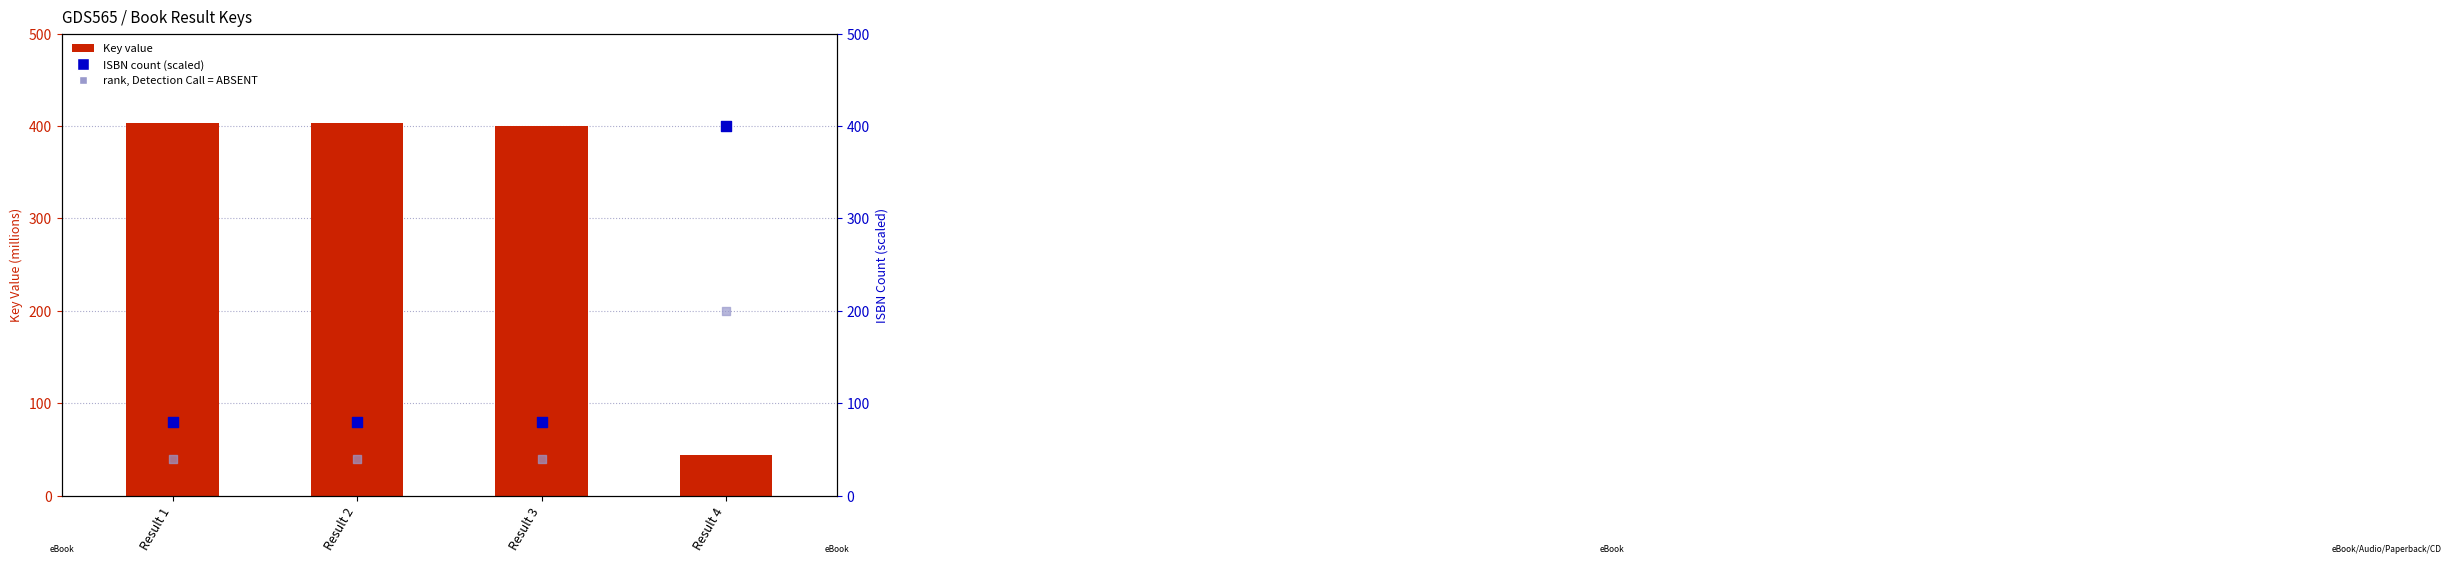

Which series contains the lowest Y value?

rank, Detection Call = ABSENT